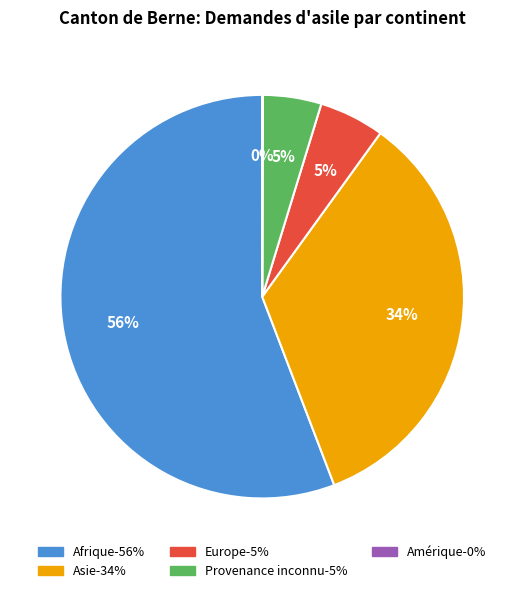

What is the largest slice in the pie chart?

Afrique